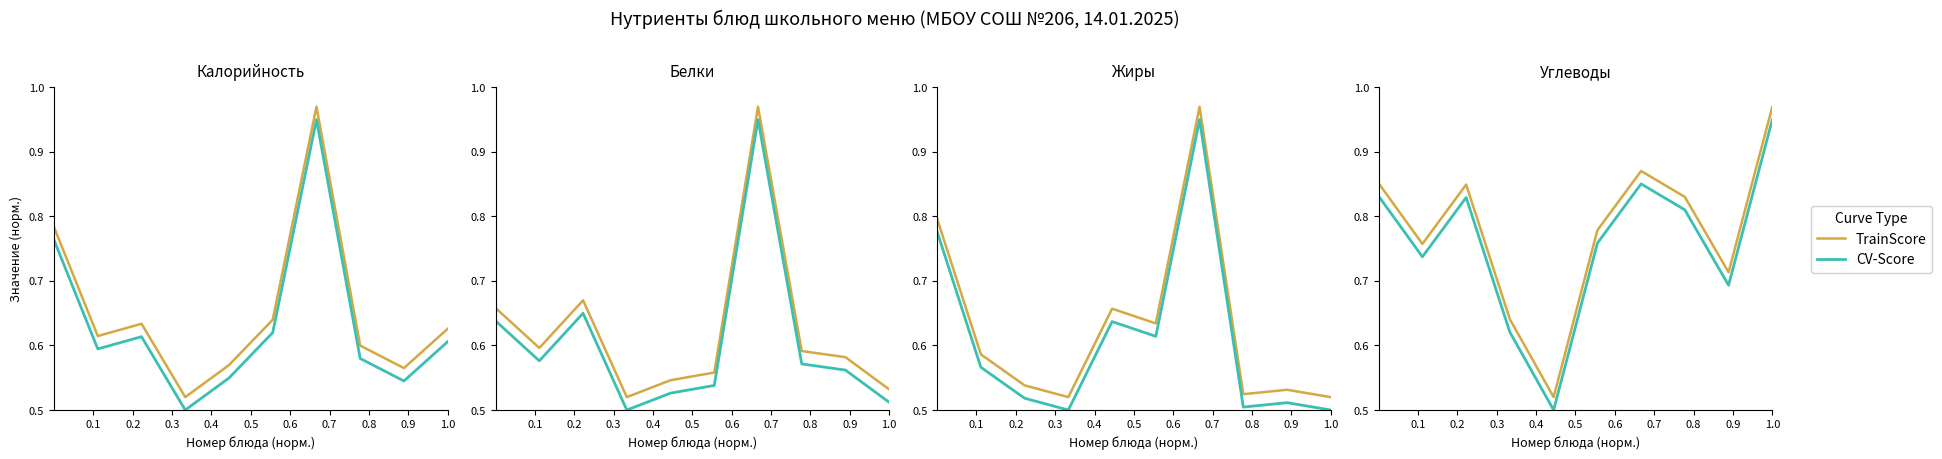

What is the difference between the maximum and minimum values in the TrainScore series?

0.4